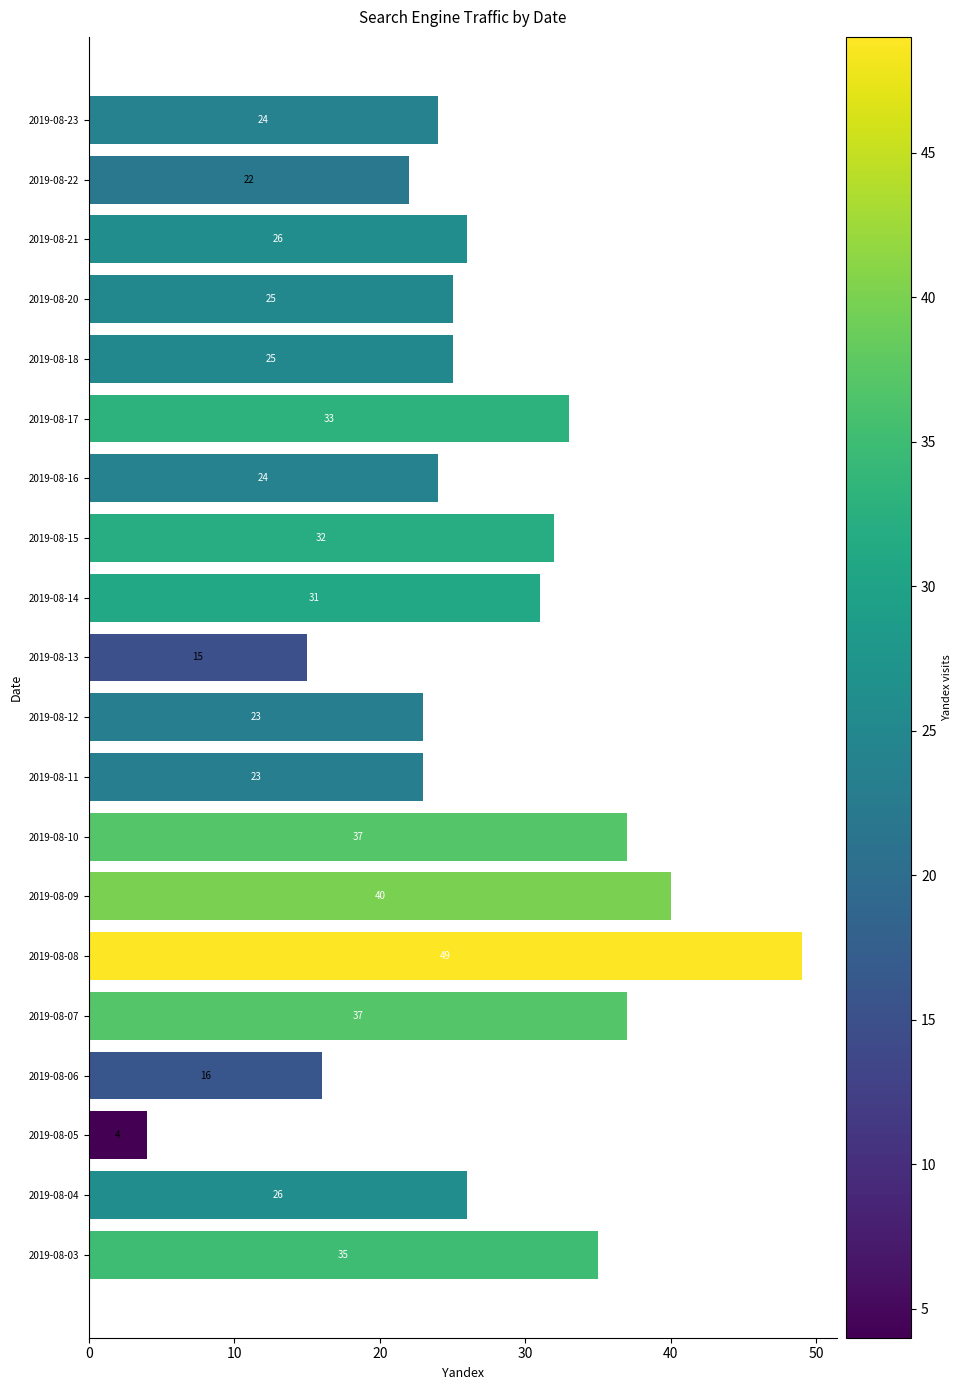

What is the sum of all values?

547